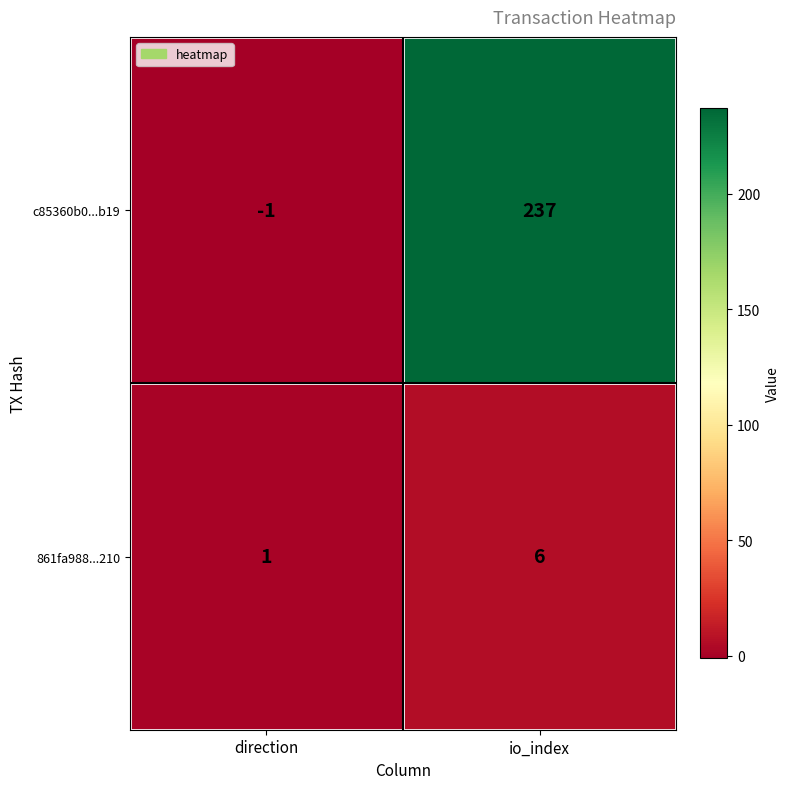

Which series changed the most between direction and io_index?

c85360b0...b19